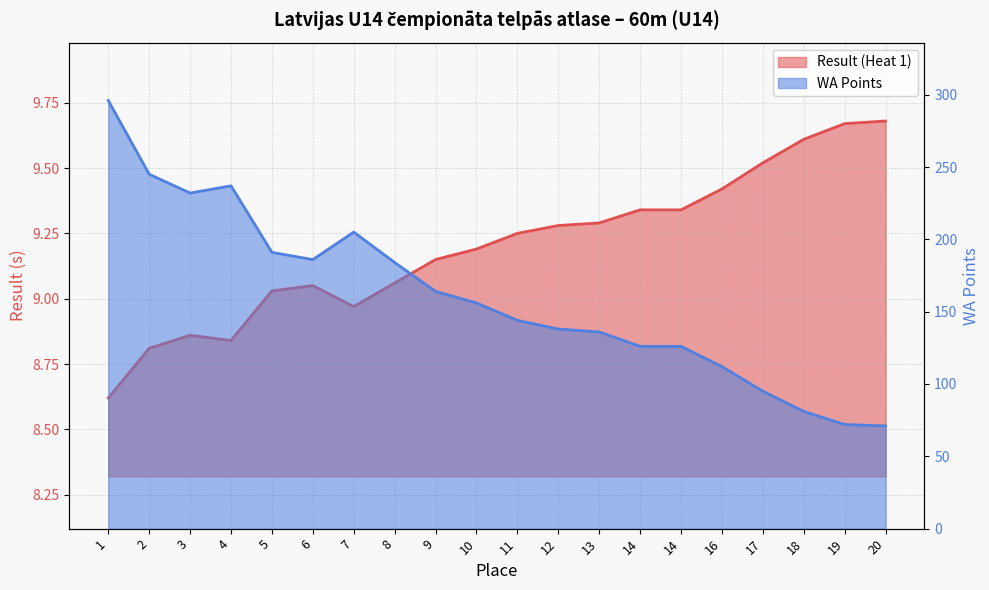

Which series has the widest spread of values?

WA Points